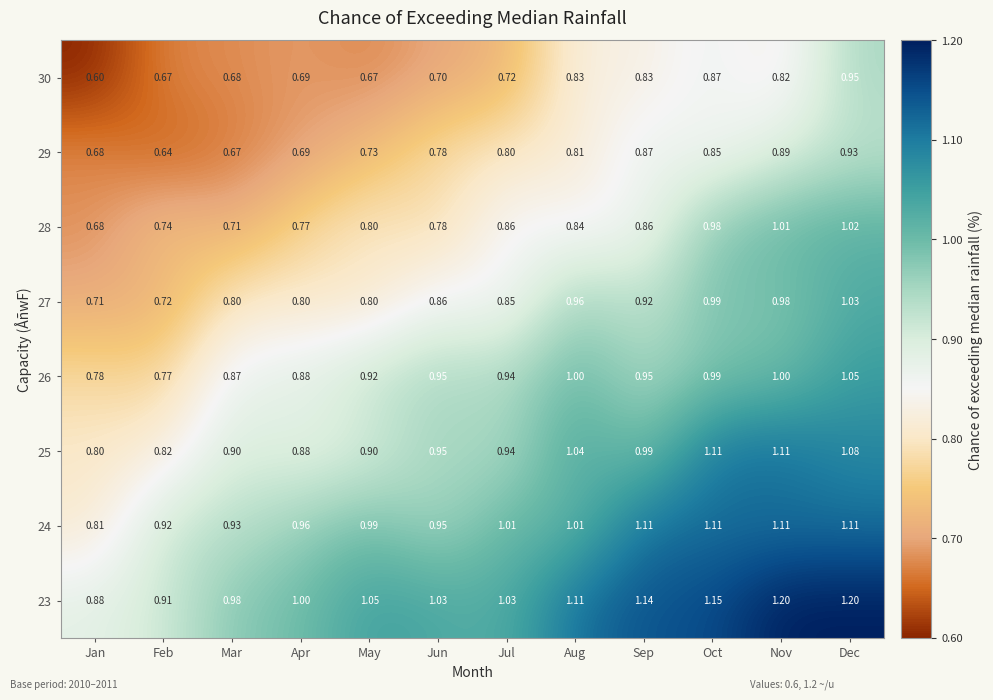

Which series has the largest total across all categories?

23